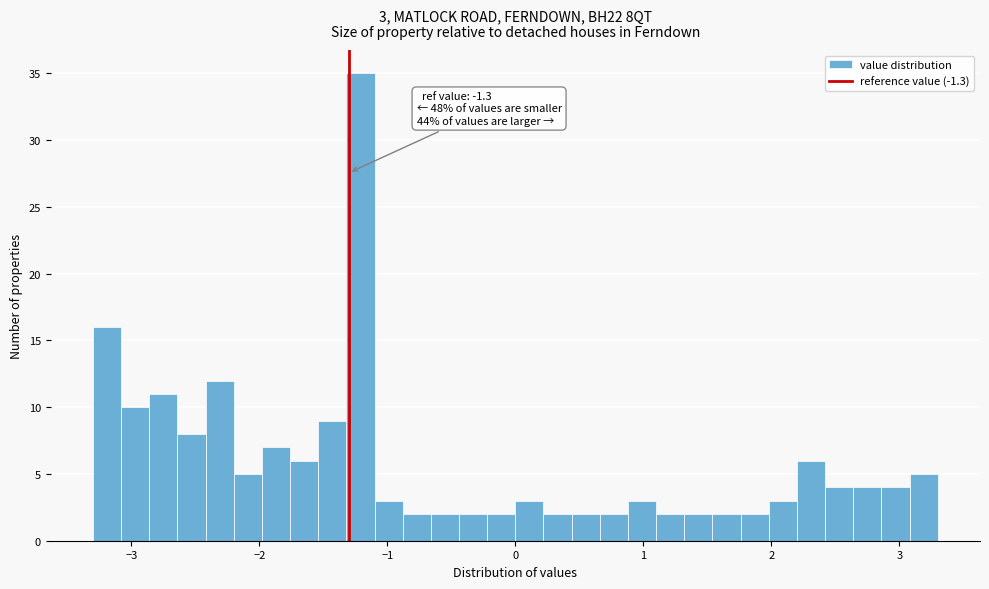

Read against the x-axis, roughly where is the centre of the tallest bar?

-1.2